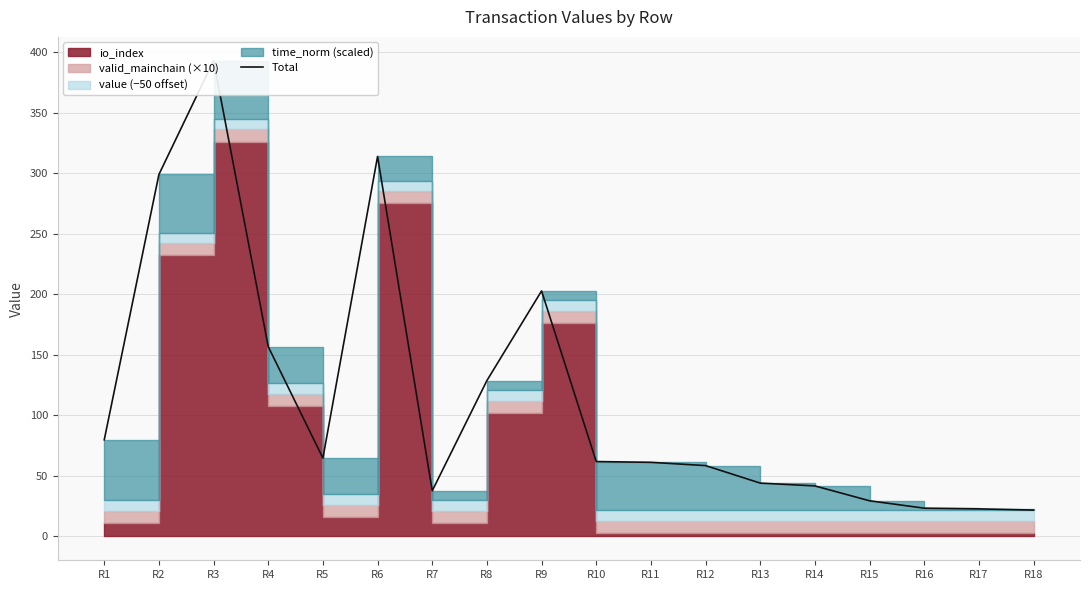

Where is the first local minimum?

R5